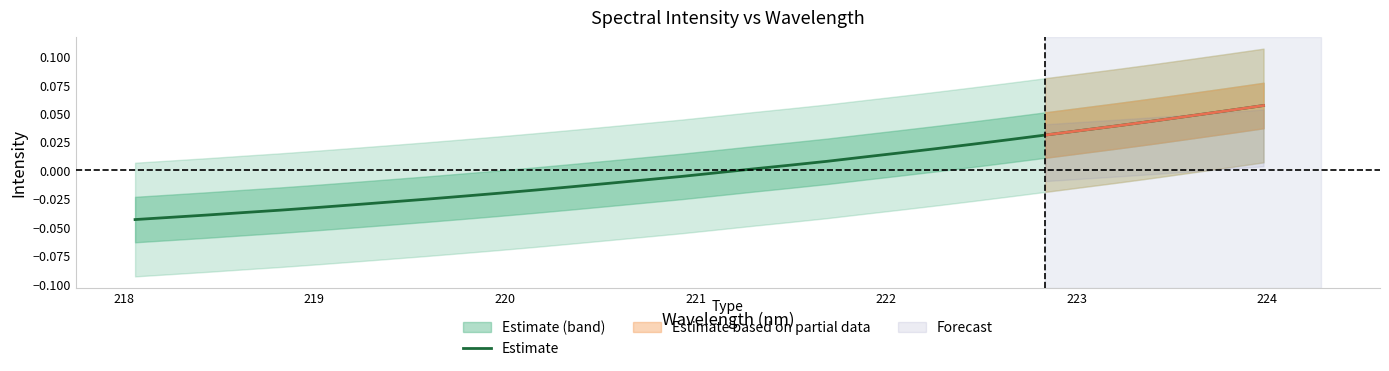

What is the difference between the second highest and minimum values?

0.1